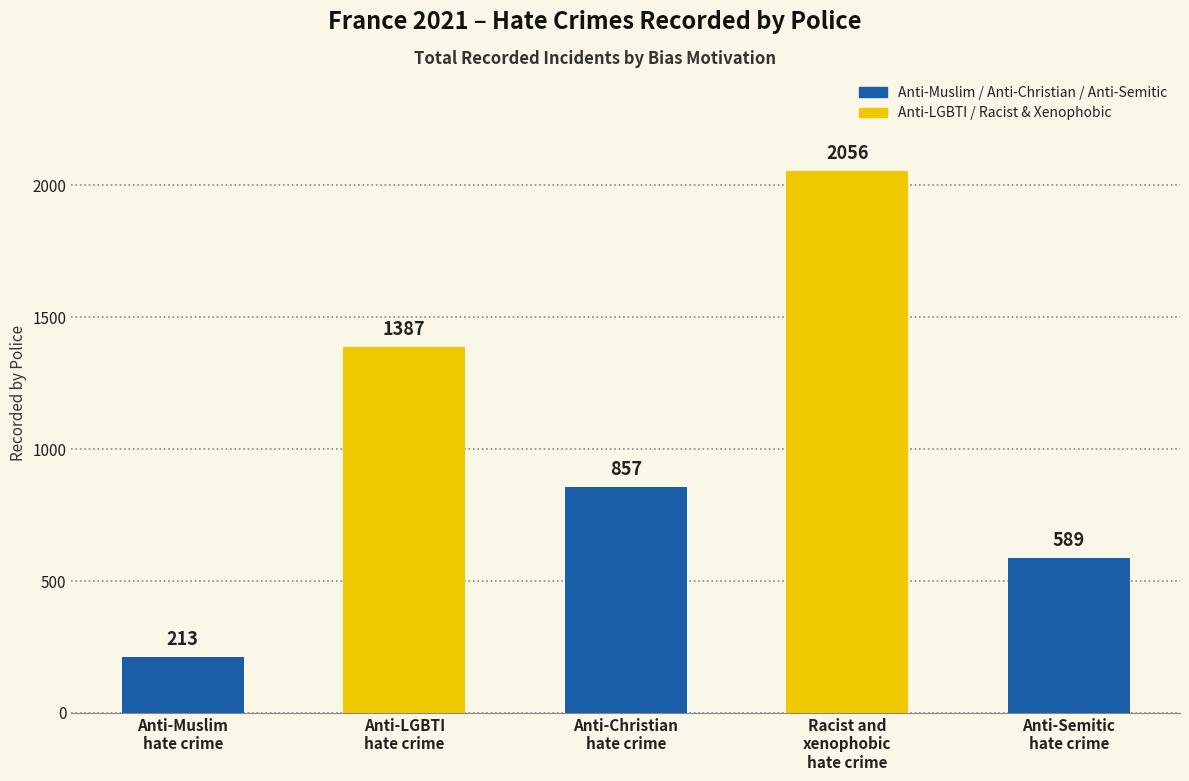

Rank the categories by value from lowest to highest.

Anti-Muslim
hate crime, Anti-Semitic
hate crime, Anti-Christian
hate crime, Anti-LGBTI
hate crime, Racist and
xenophobic
hate crime